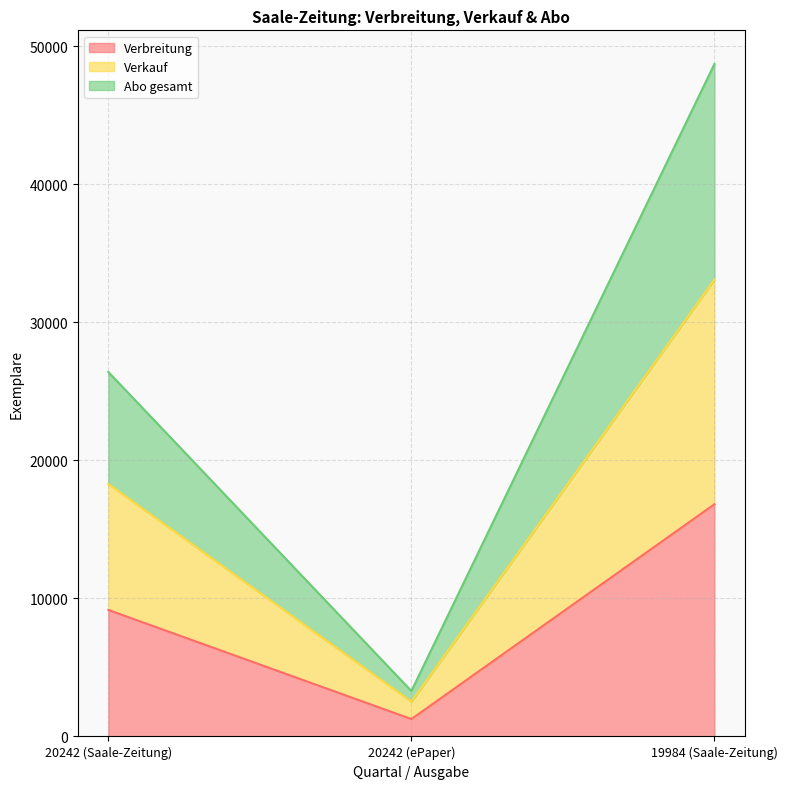

How many lines are shown in the chart?

3